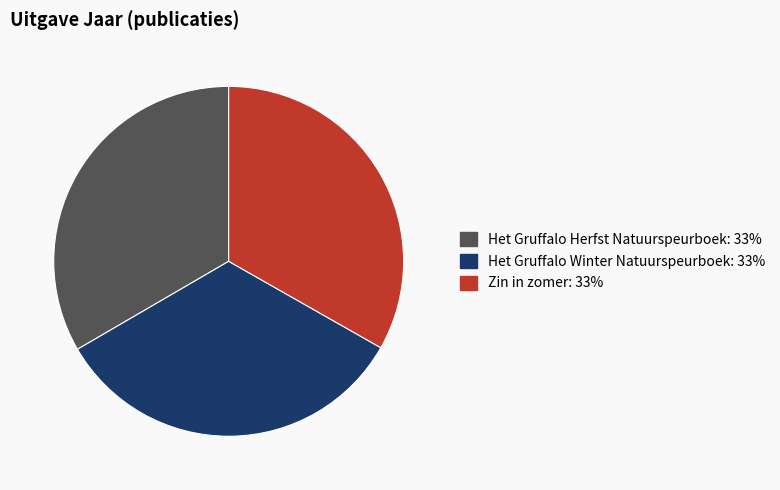

What is the ratio of the value at Het Gruffalo Herfst Natuurspeurboek to the value at Zin in zomer?

1.0